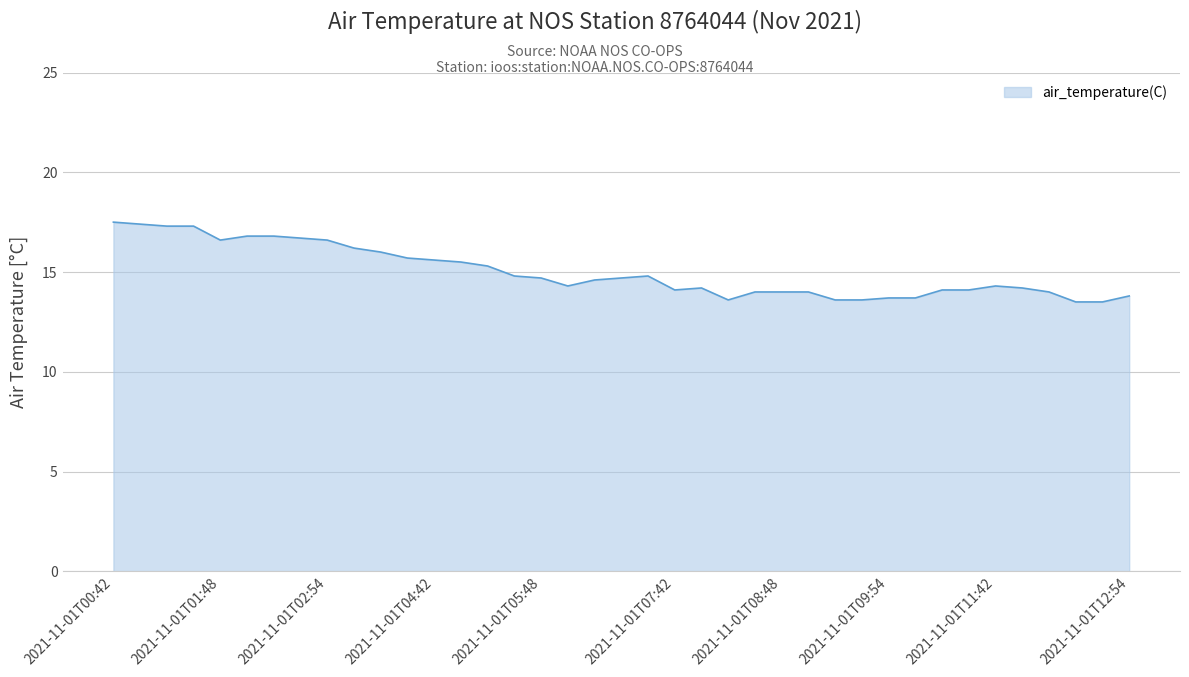

What is the difference between the maximum and minimum values?

4.0